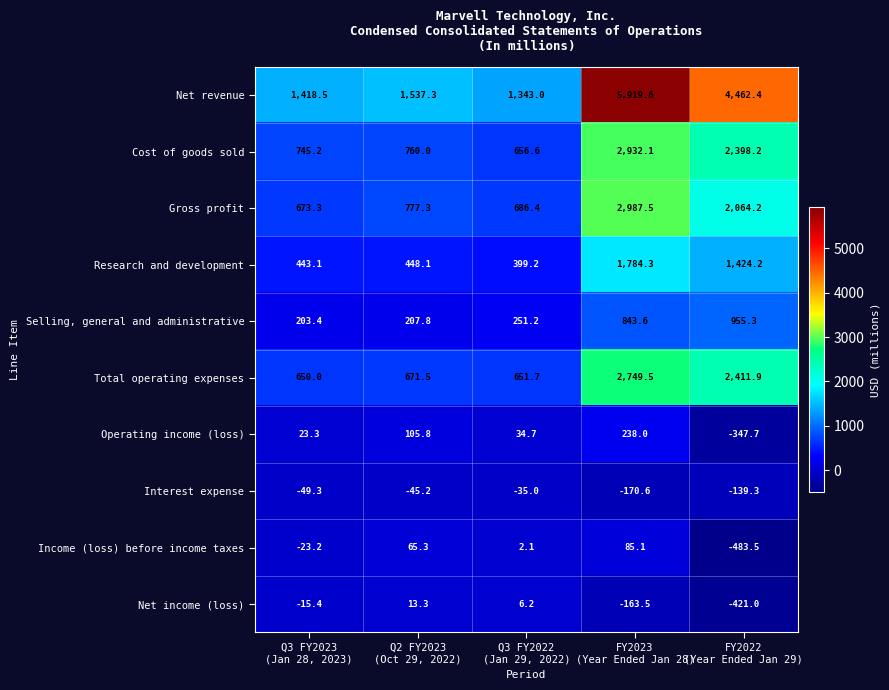

What is the sum of all Income (loss) before income taxes values?

-354.2